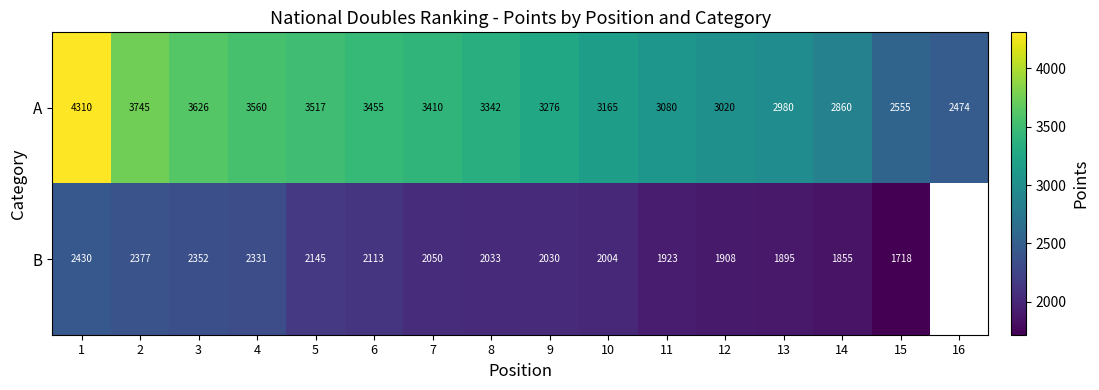

Is it true that B equals 1014 at 4?

False